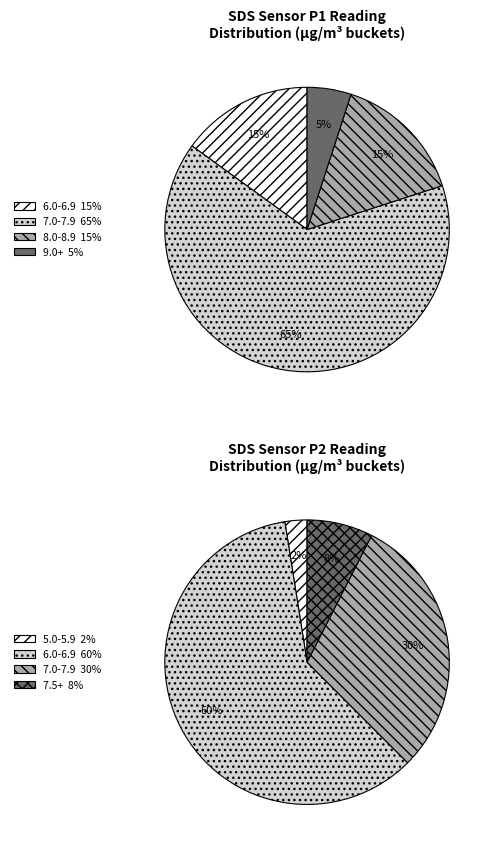

Do -52 and -52 together represent more than half of the pie?

No